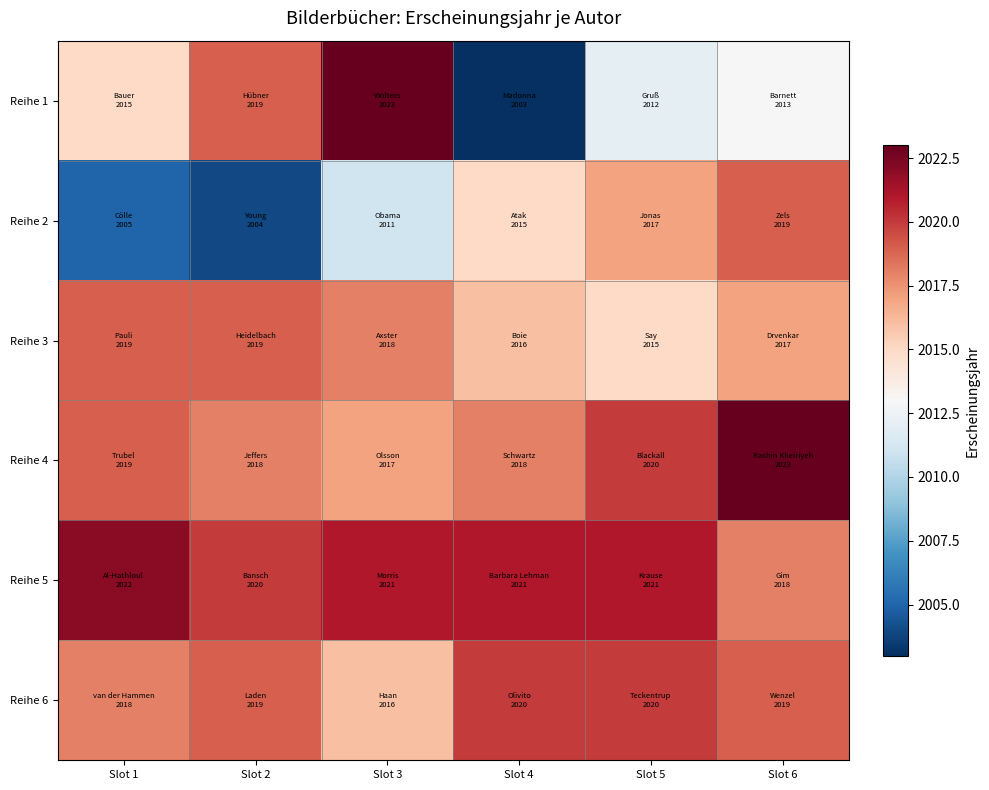

Which category has the lowest value across all series?

Slot 4